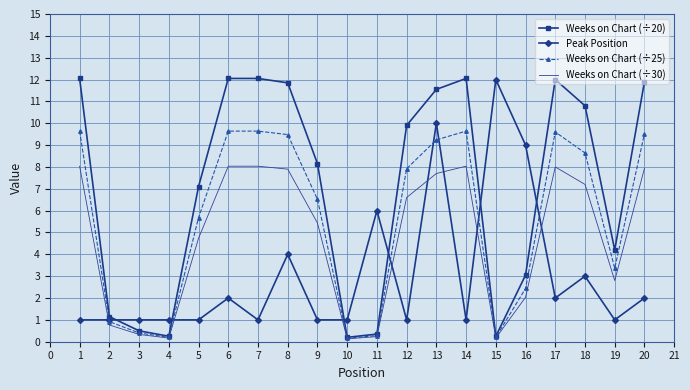

Is the value of Weeks on Chart (÷25) at 18 greater than the value of Weeks on Chart (÷30) at 15?

Yes